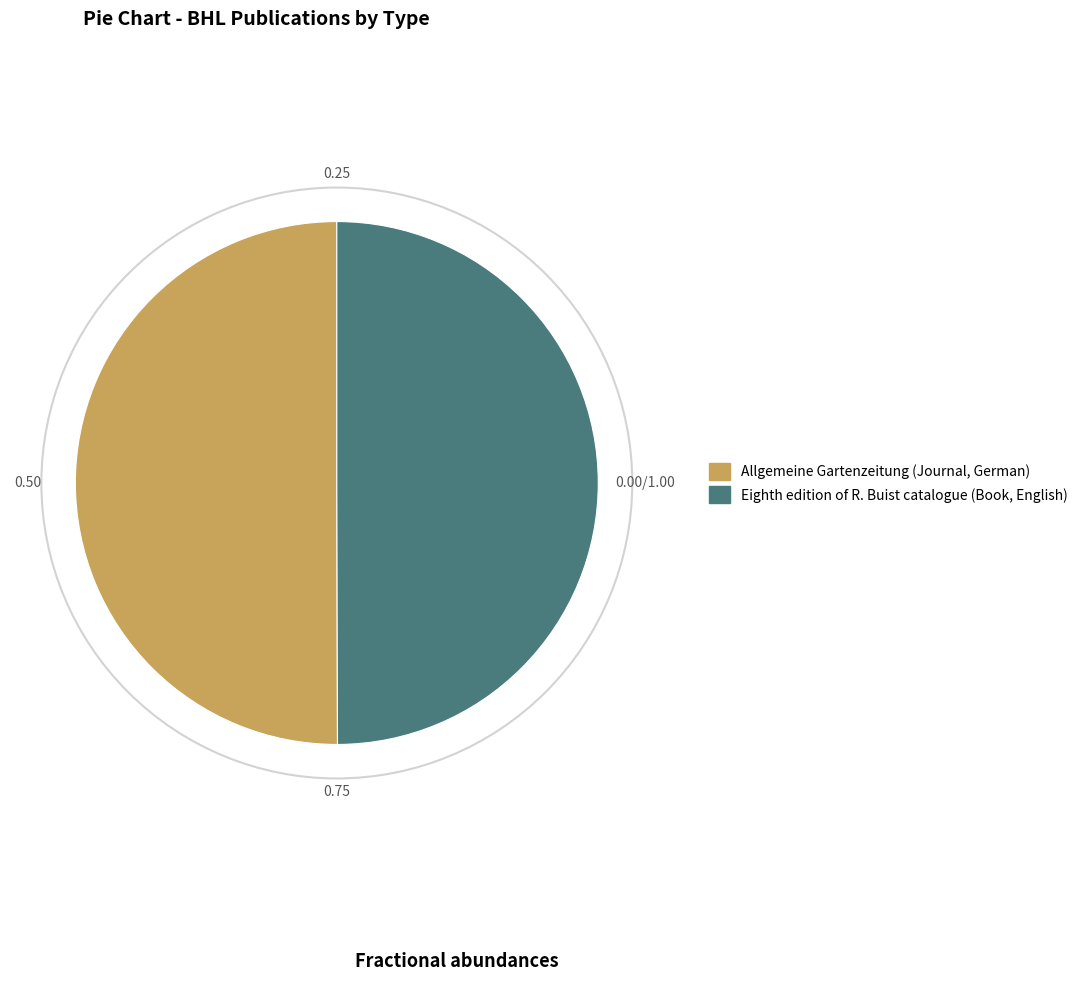

Do Eighth edition of R. Buist catalogue (Book, English) and Allgemeine Gartenzeitung (Journal, German) together represent more than half of the pie?

Yes